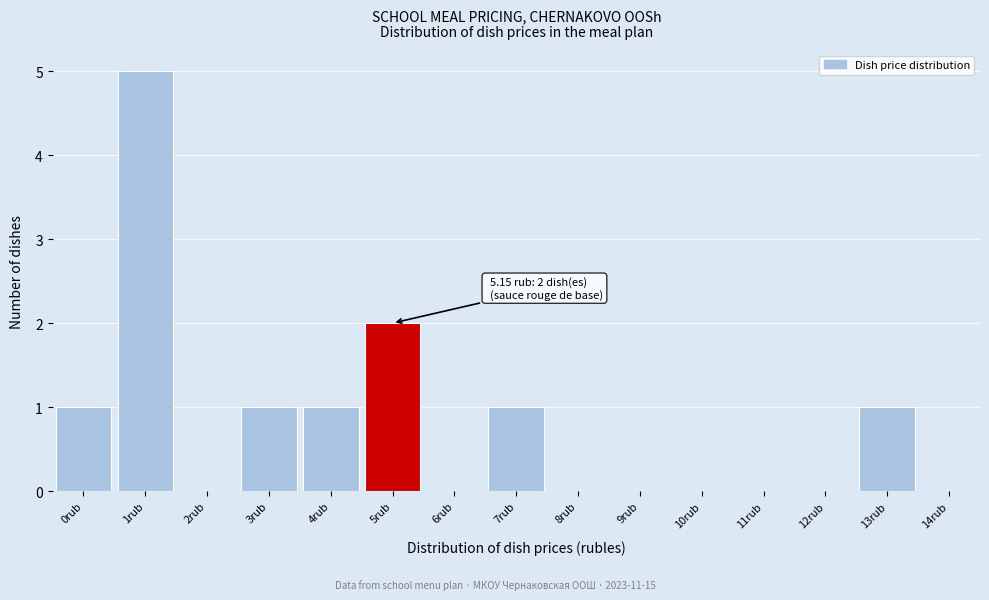

Reading right to left, extract all data points from this chart.

14rub=0	13rub=1	12rub=0	11rub=0	10rub=0	9rub=0	8rub=0	7rub=1	6rub=0	5rub=2	4rub=1	3rub=1	2rub=0	1rub=5	0rub=1